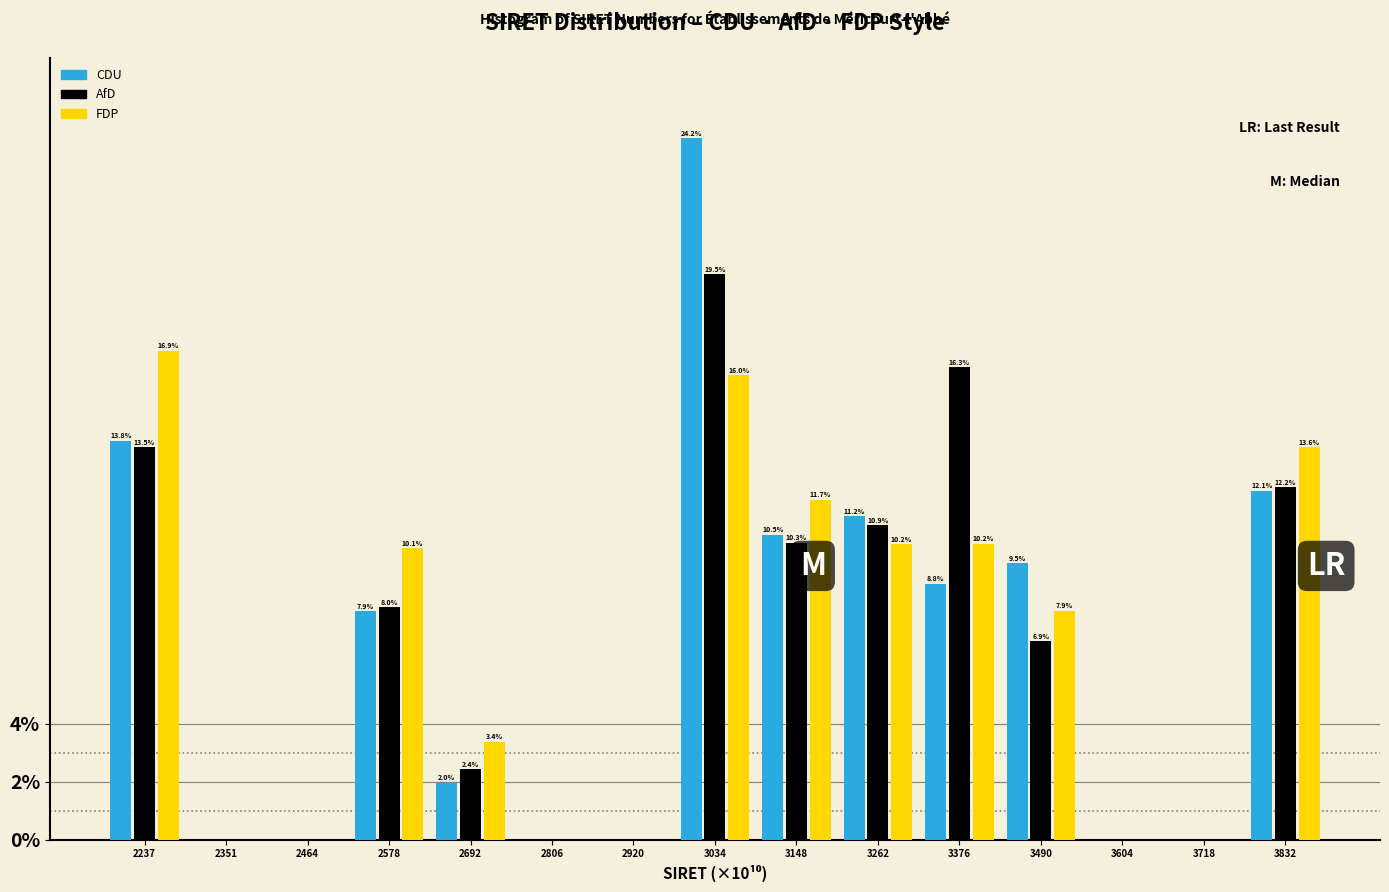

What is the total value across all series at 3148?

32.5